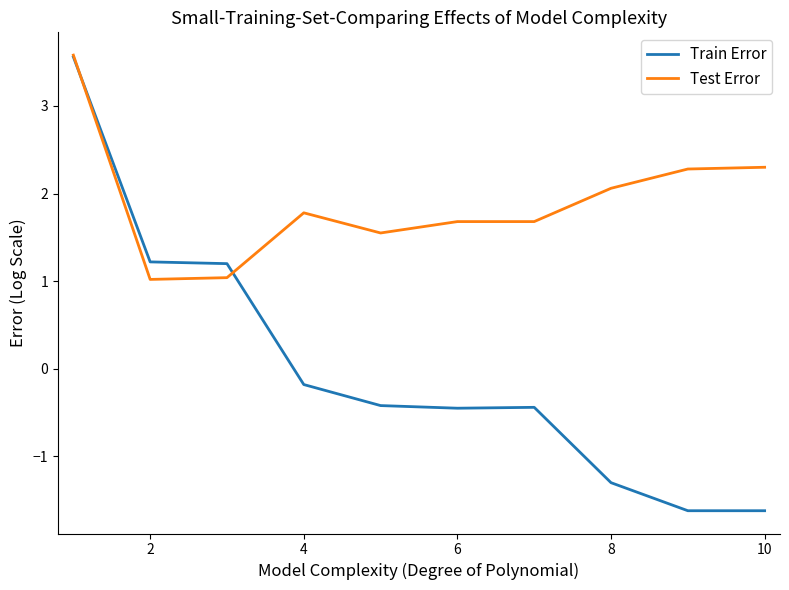

What is the greatest value displayed?

3.6